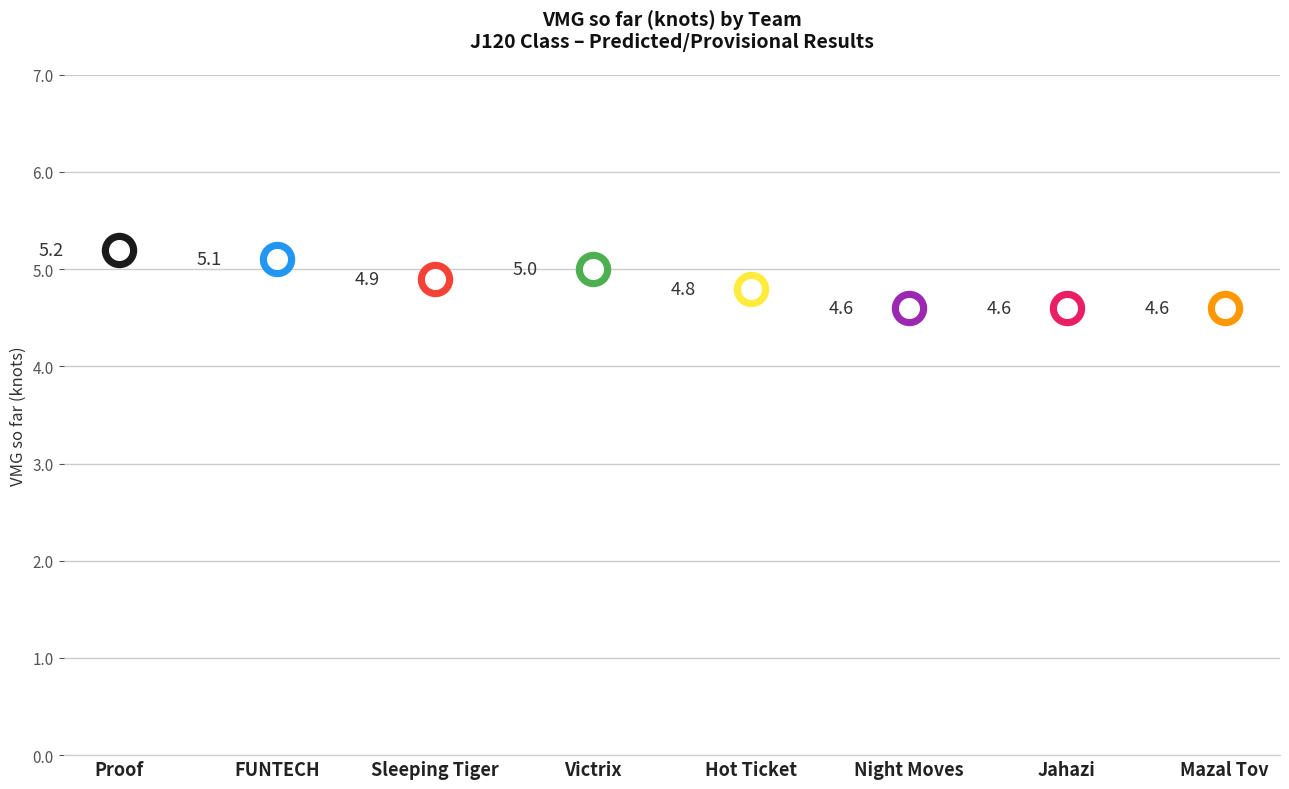

What is the change in value from Sleeping Tiger to Jahazi?

-0.3